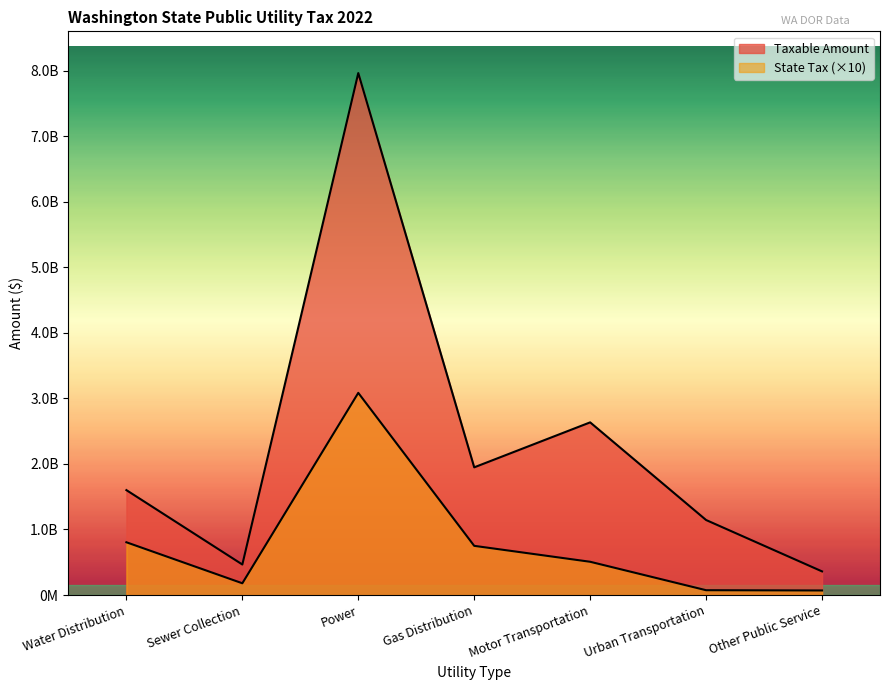

True or false: State Tax and Taxable Amount intersect in this chart.

False